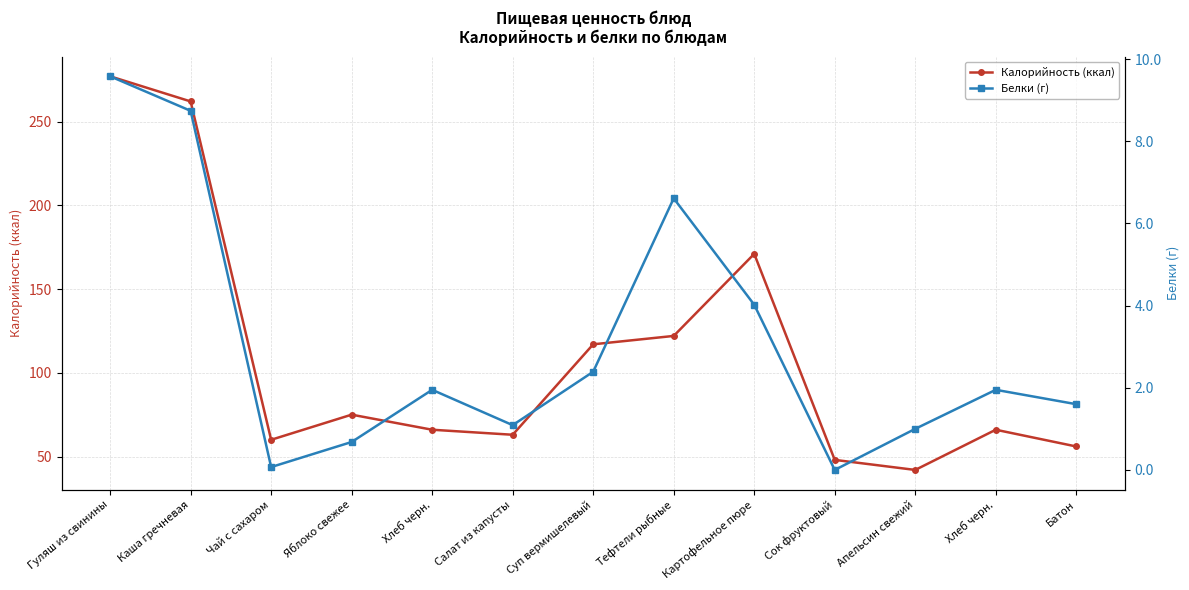

Reading left to right, extract all data points from this chart.

Калорийность (ккал): 277.0	262.0	60.0	75.0	66.0	63.0	117.0	122.0	171.0	48.0	42.0	66.0	56.0
Белки (г): 9.6	8.7	0.1	0.7	1.9	1.1	2.4	6.6	4.0	0.0	1.0	1.9	1.6